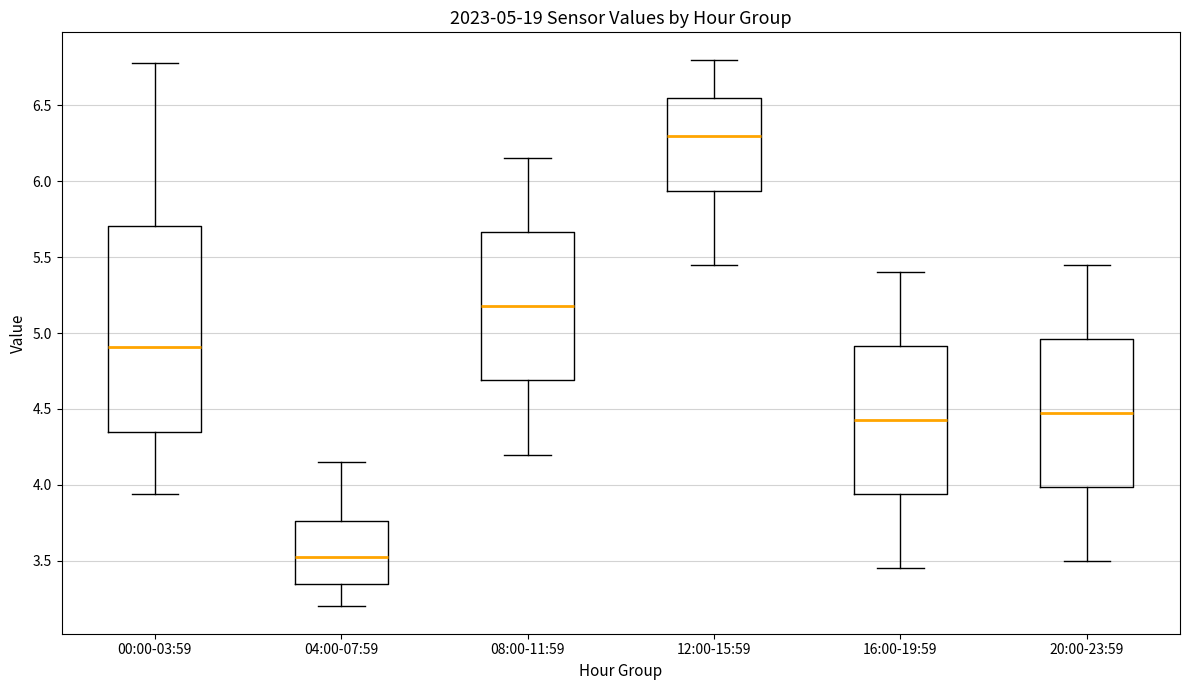

Which box's median line is the lowest?

04:00-07:59